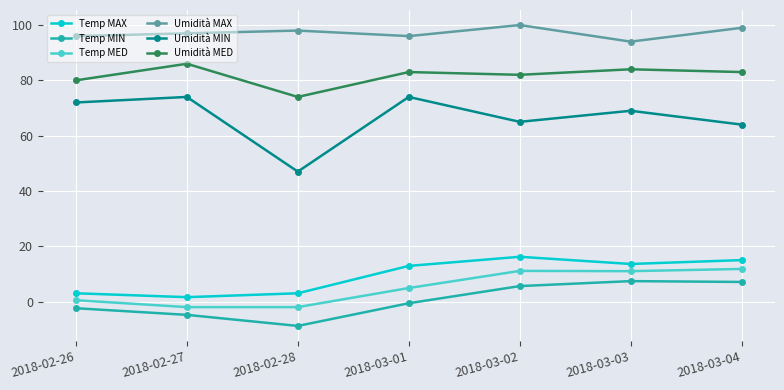

Is the value of Umidità MAX at 2018-02-26 greater than the value of Umidità MIN at 2018-03-02?

Yes